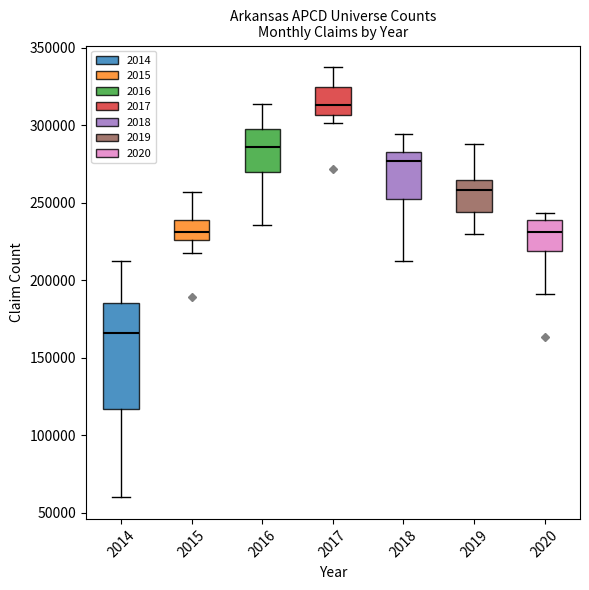

Which box's median line is the lowest?

2014